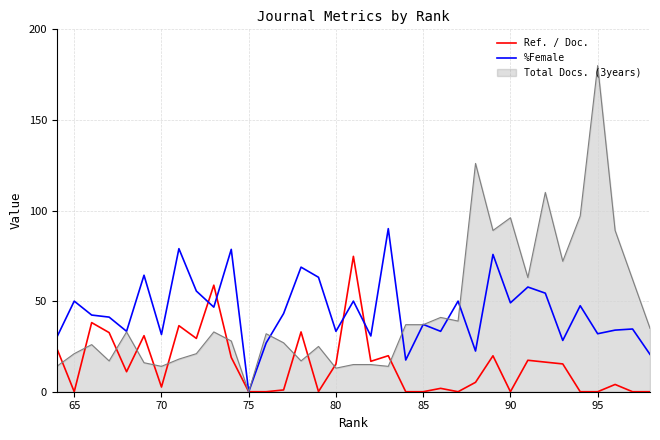

What is the highest value of the Ref. / Doc. series?

74.7